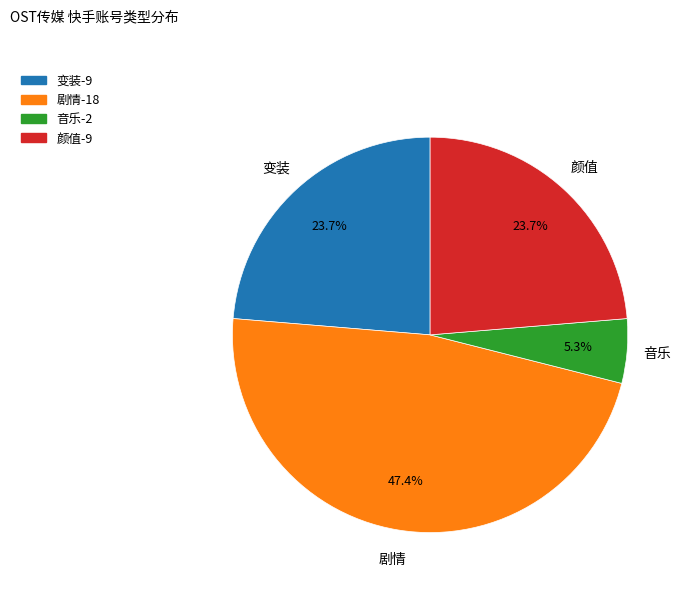

To the nearest percent, what portion does 音乐 represent?

5%